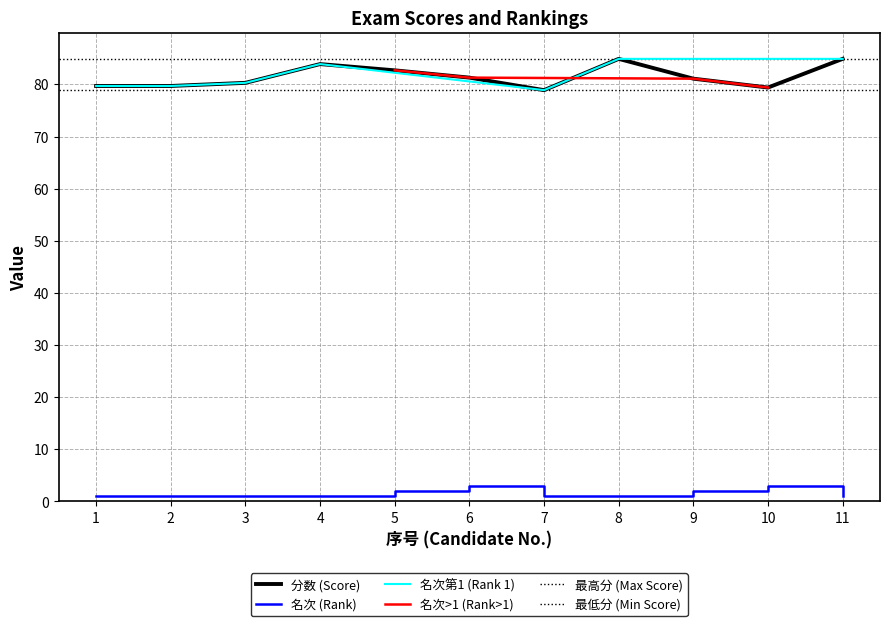

The value of 名次 (Rank) at 1 is 1.0. True or false?

True